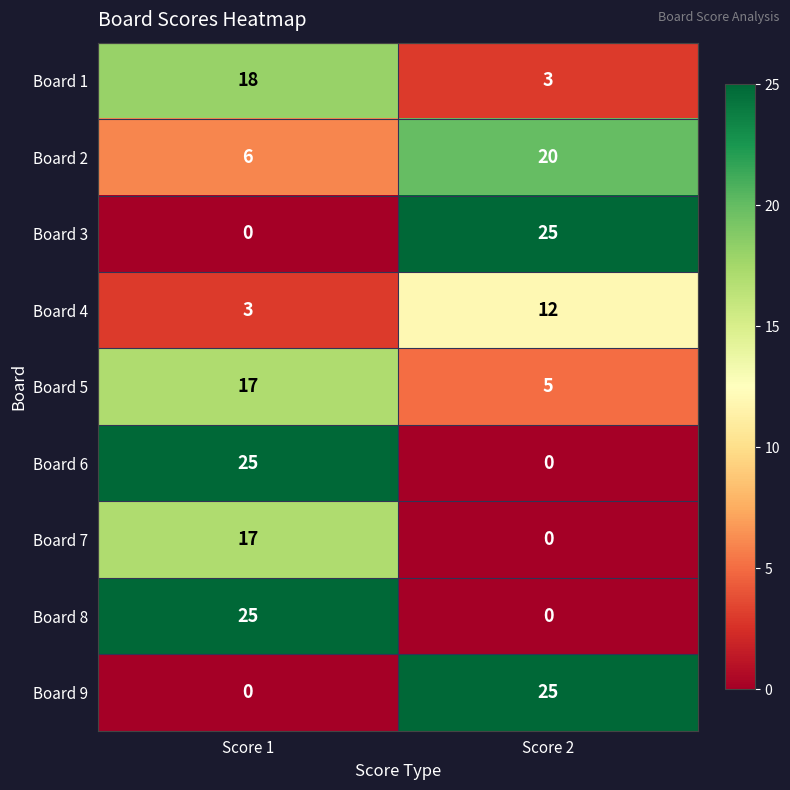

How many distinct data groups are displayed?

9